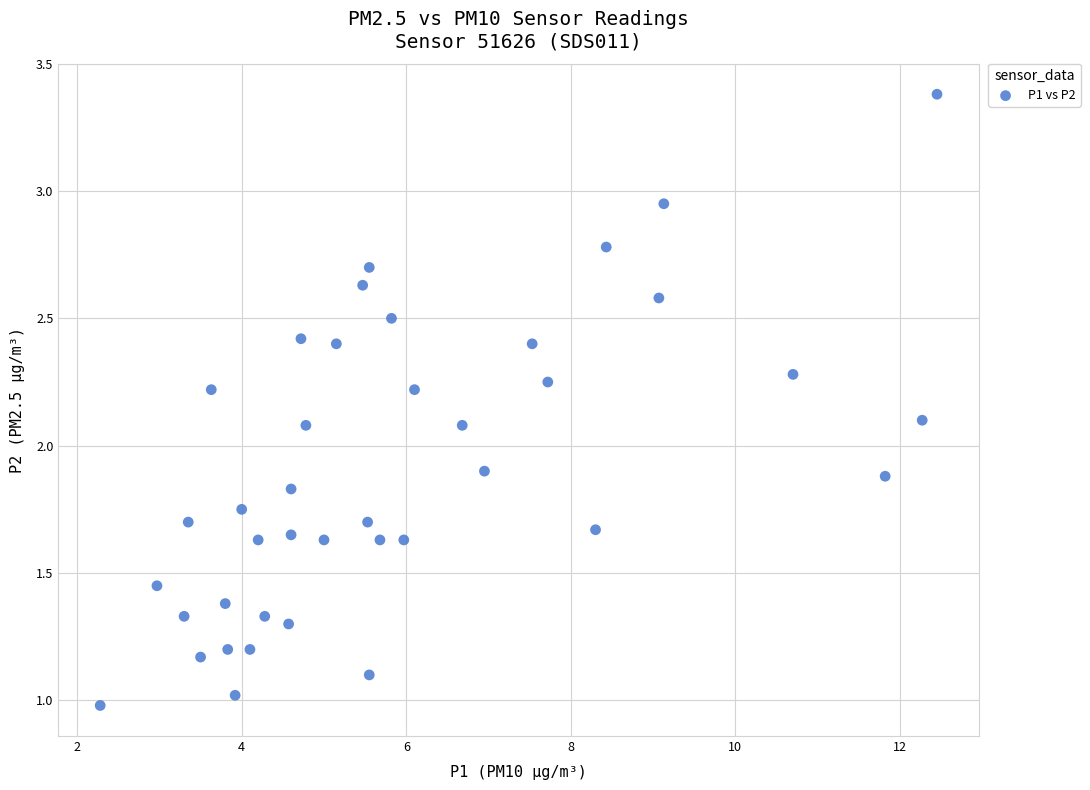

What is the range of X values (max minus min)?

10.2